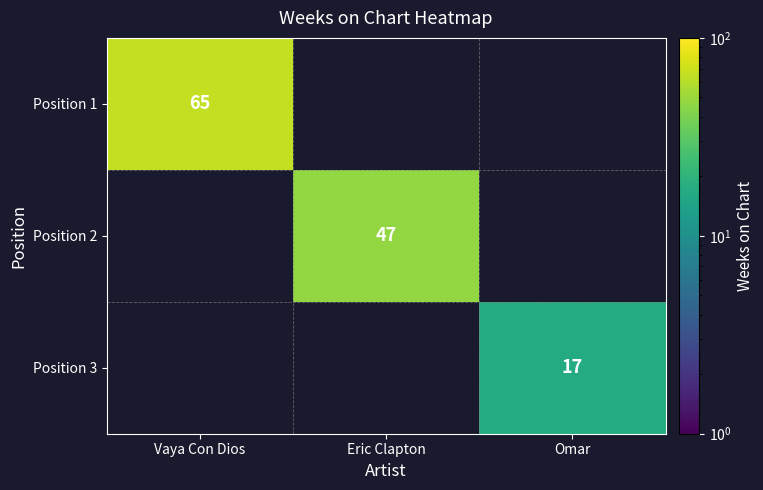

True or false: Position 3 has a value of 26 at Omar.

False